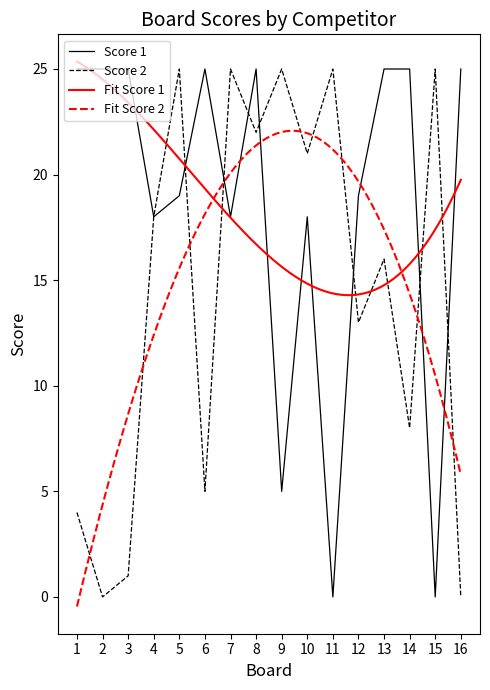

Which series has the widest spread of values?

Score 1